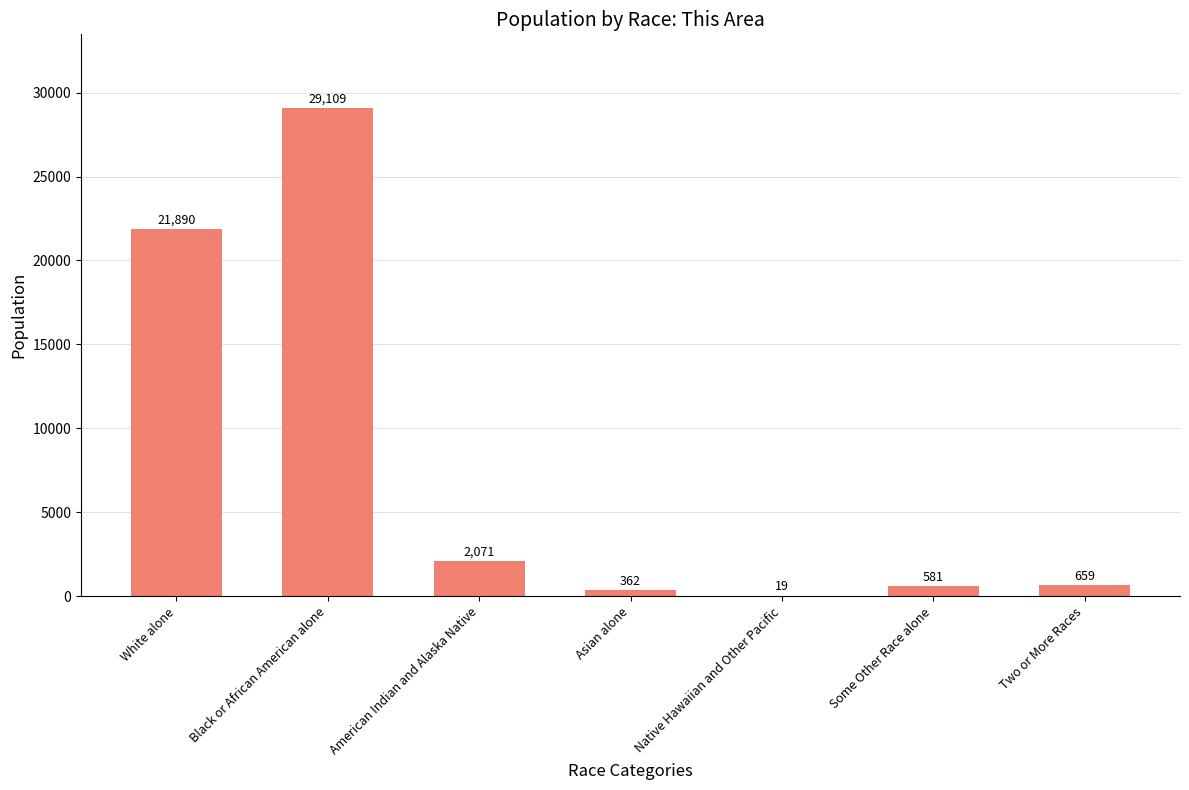

Does the chart contain stacked bars?

No